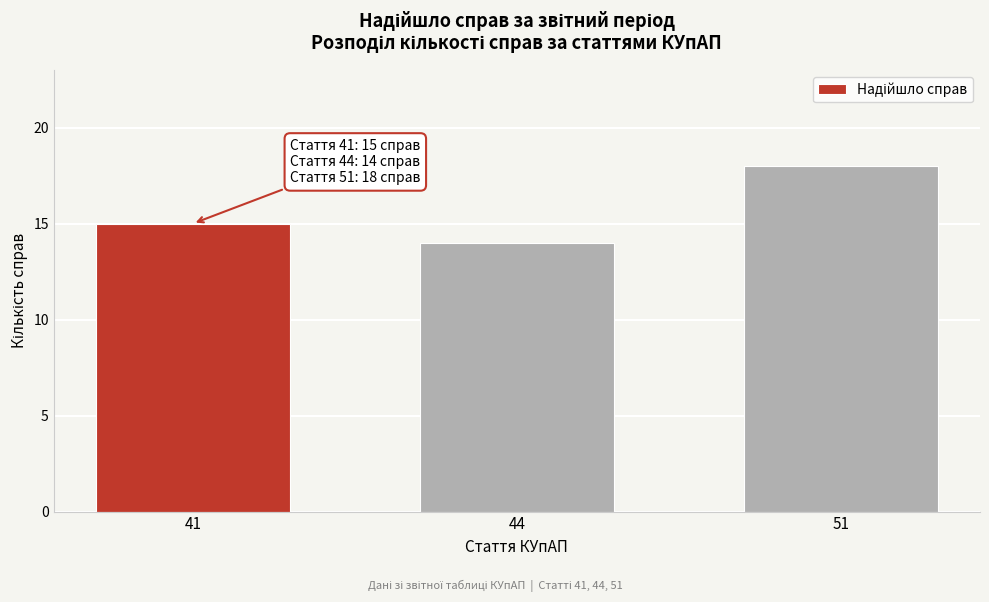

Reading left to right, list all the values displayed in this chart.

15	14	18